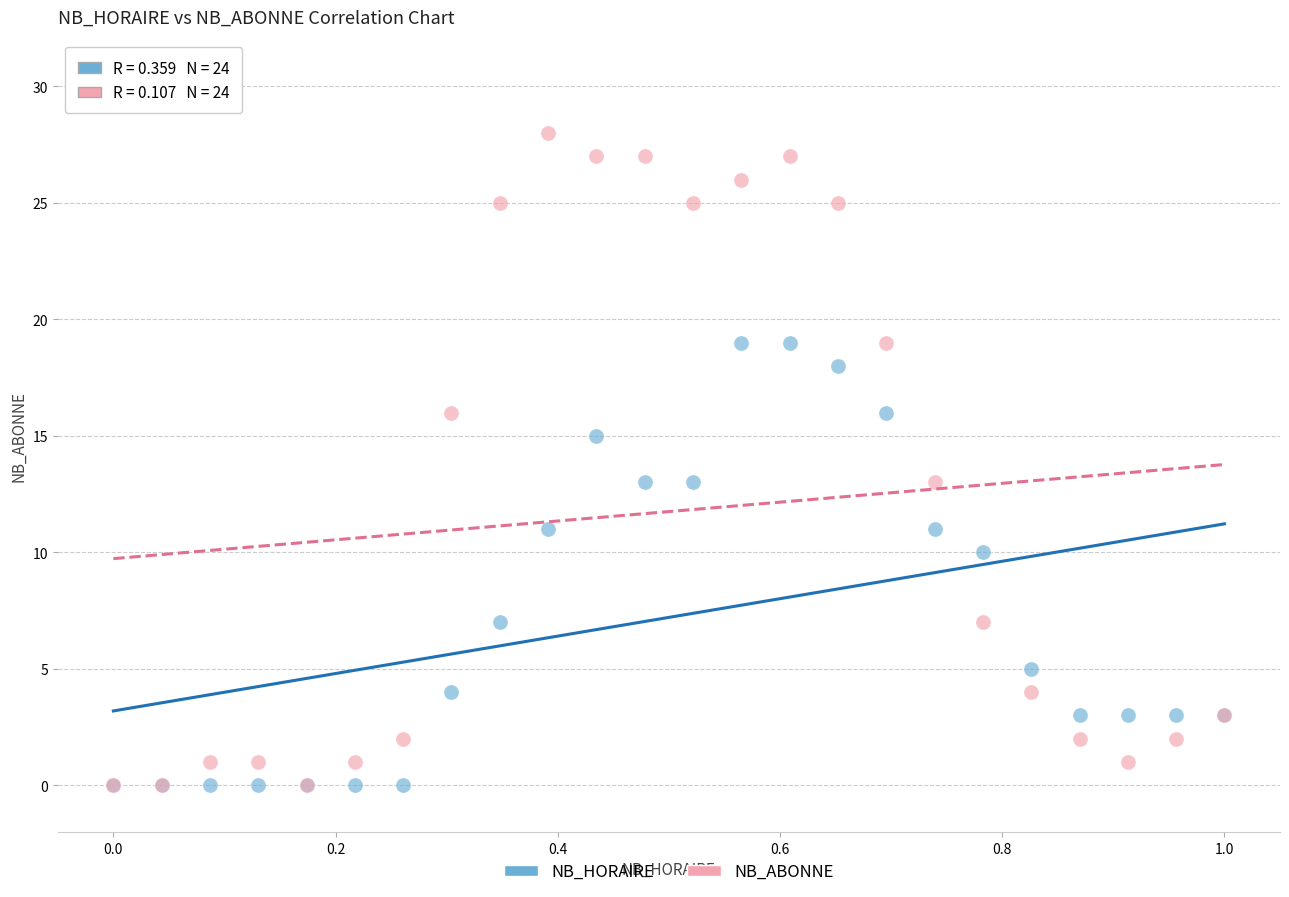

In the NB_HORAIRE series, what Y value is closest to 9?

10